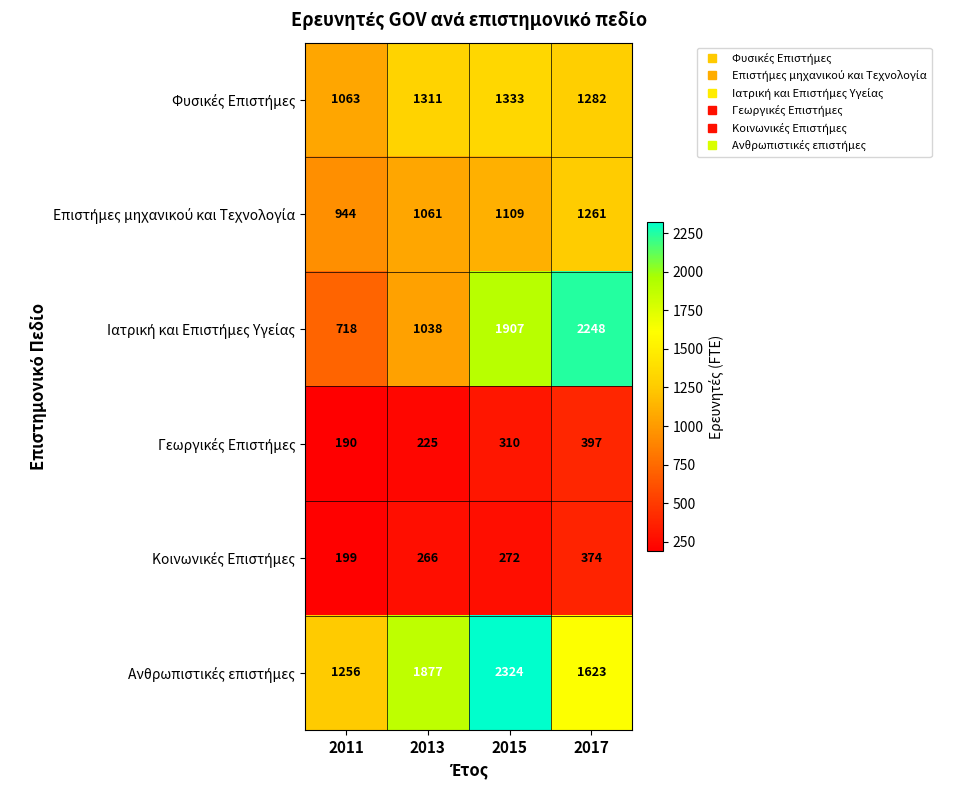

Which category has the highest value across all series?

2015